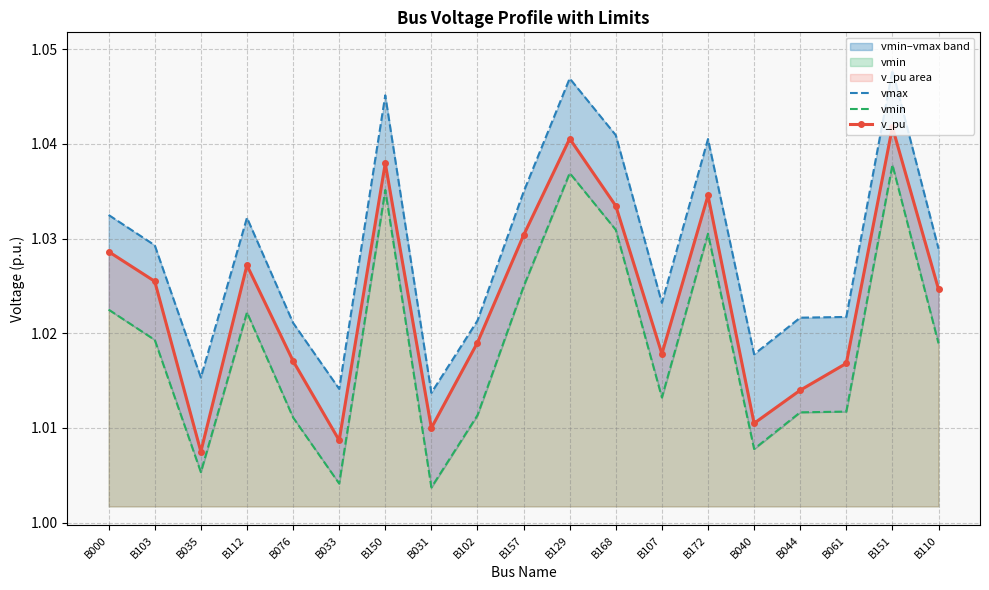

What position from the right is B168?

8